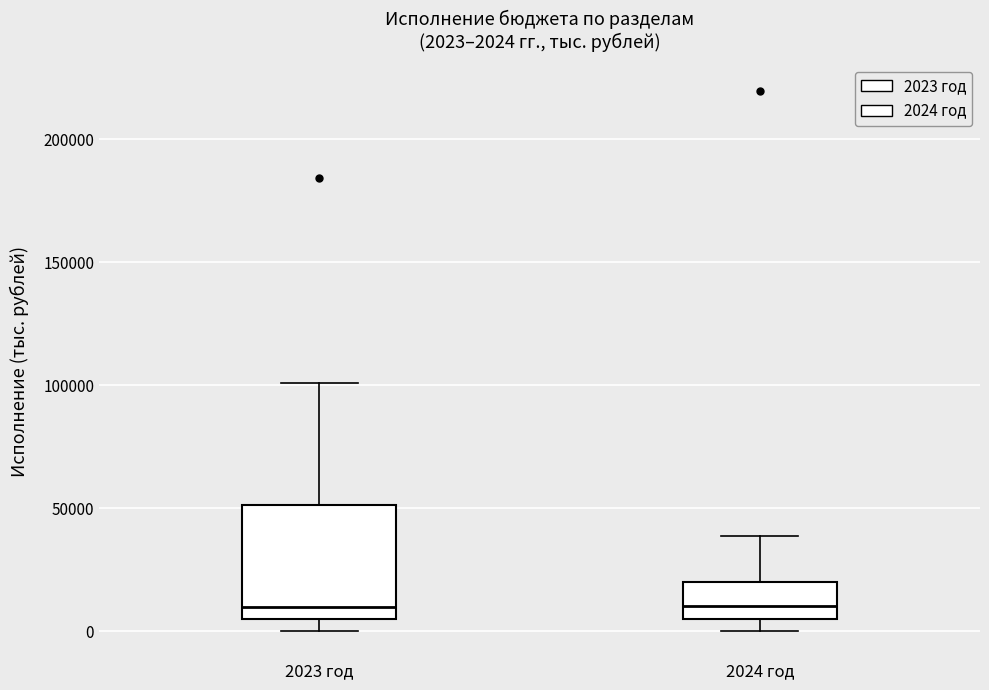

Comparing the boxes themselves (not the whiskers), which one is the tallest?

2023 год